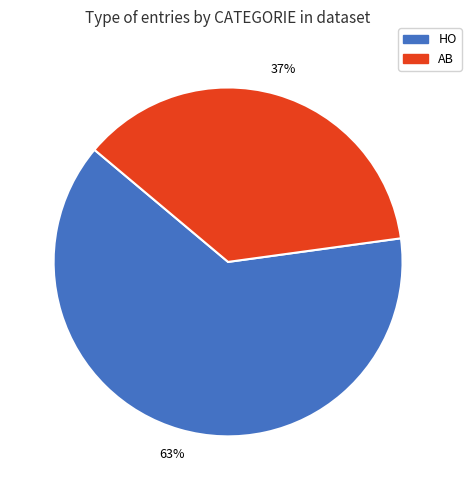

To the nearest percent, what percentage of the pie is AB?

37%